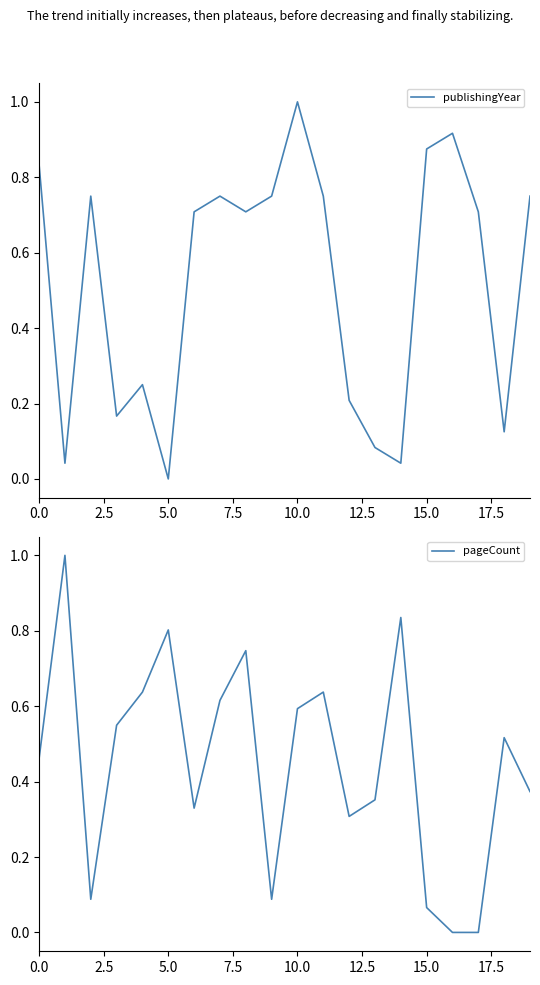

At which label does publishingYear reach its peak?

10.0